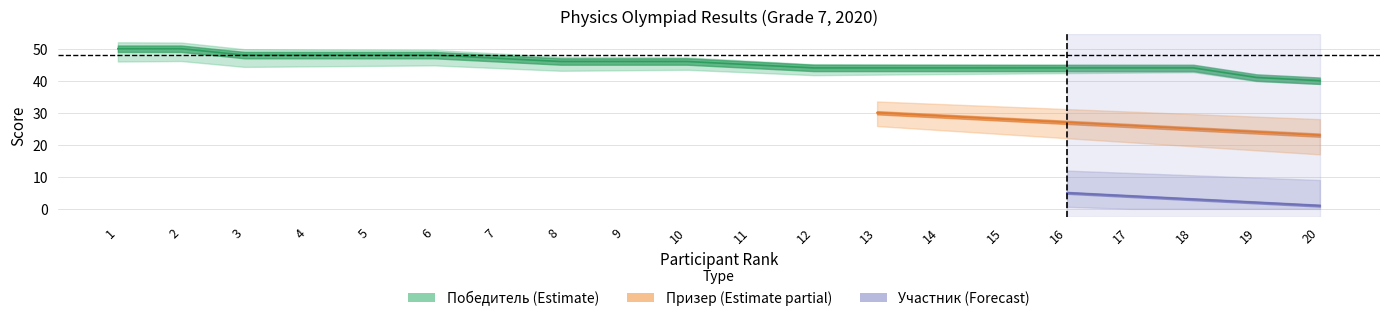

Is the value of Участник at 12 greater than the value of Победитель at 16?

No